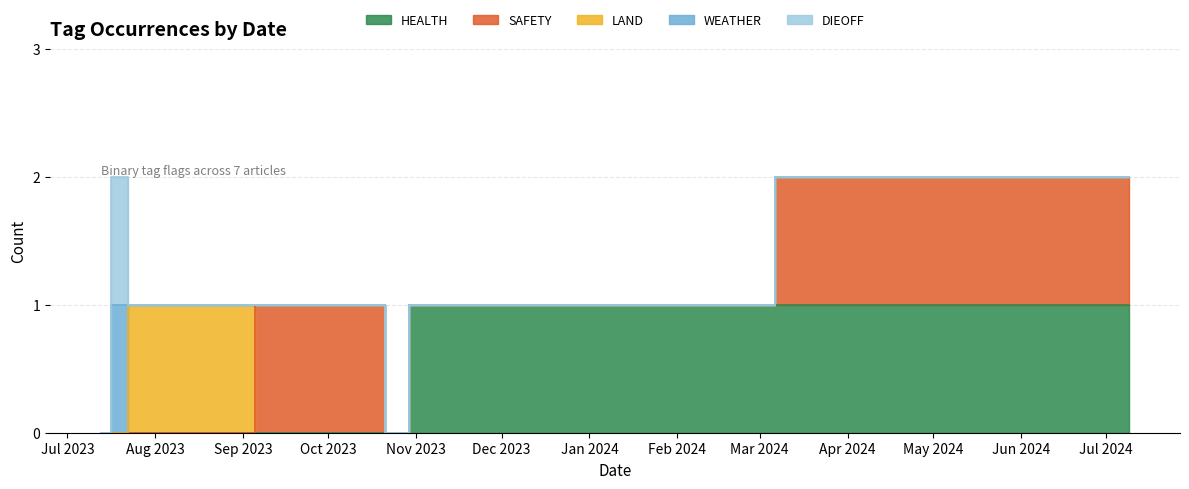

Which category has the lowest value across all series?

2023-10-25